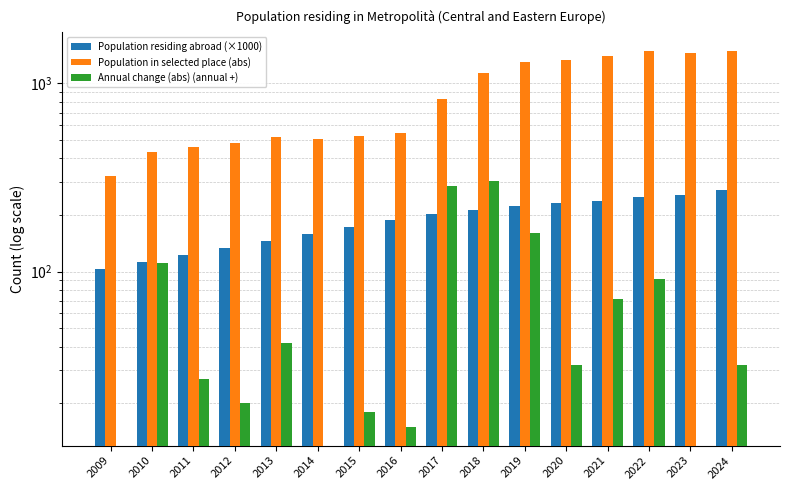

How many distinct data groups are displayed?

3